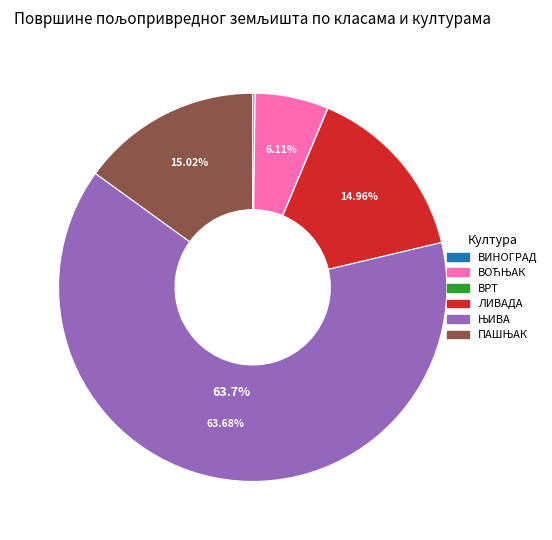

What is the change in value from ВИНОГРАД to ЊИВА?

+98.1